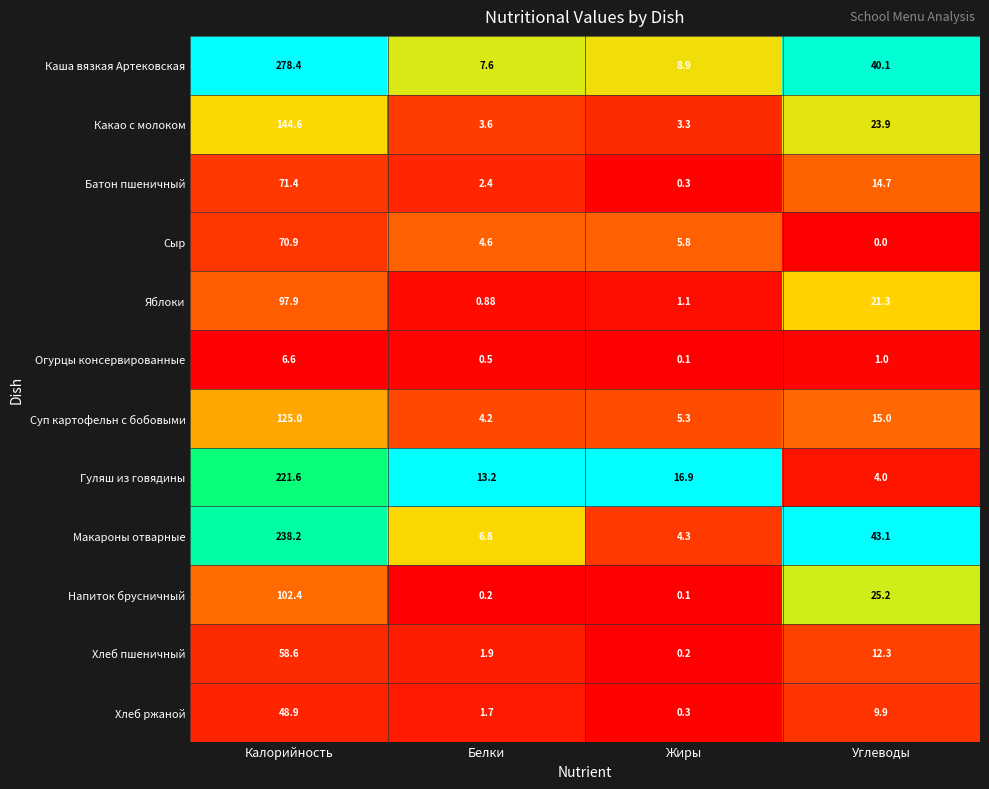

Rank the series by their maximum value, from lowest to highest.

Огурцы консервированные, Хлеб ржаной, Хлеб пшеничный, Сыр, Батон пшеничный, Яблоки, Напиток брусничный, Суп картофельн с бобовыми, Какао с молоком, Гуляш из говядины, Макароны отварные, Каша вязкая Артековская